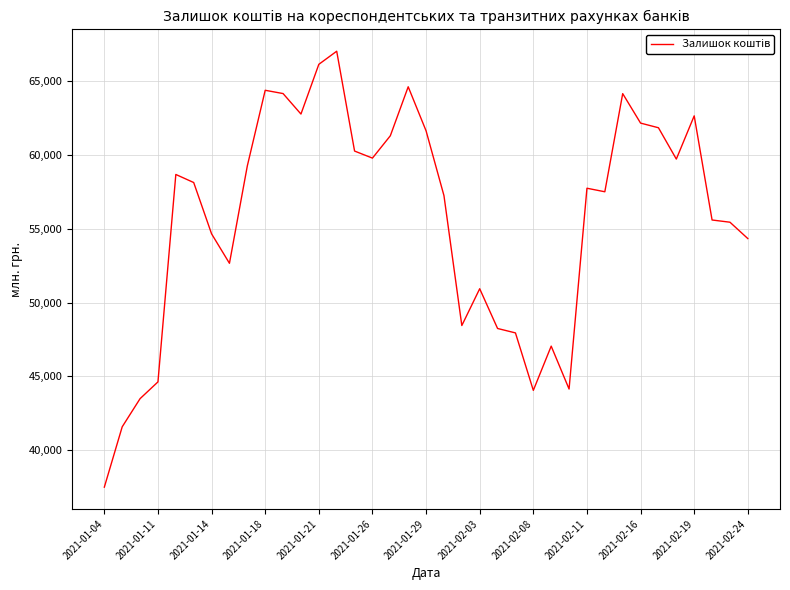

What is the difference between the maximum and minimum values?

29556.4